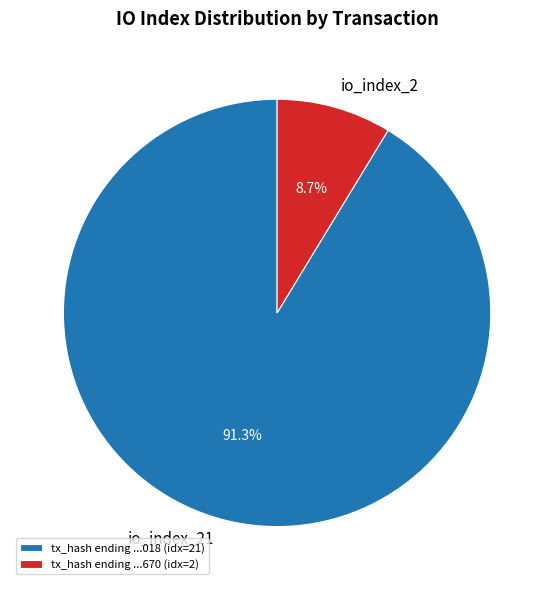

Combined, do io_index_21 and io_index_2 account for over 50%?

Yes